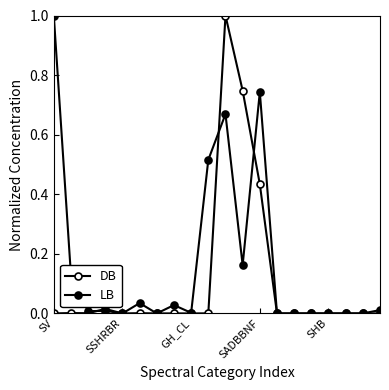

How many categories are shown in the chart?

20